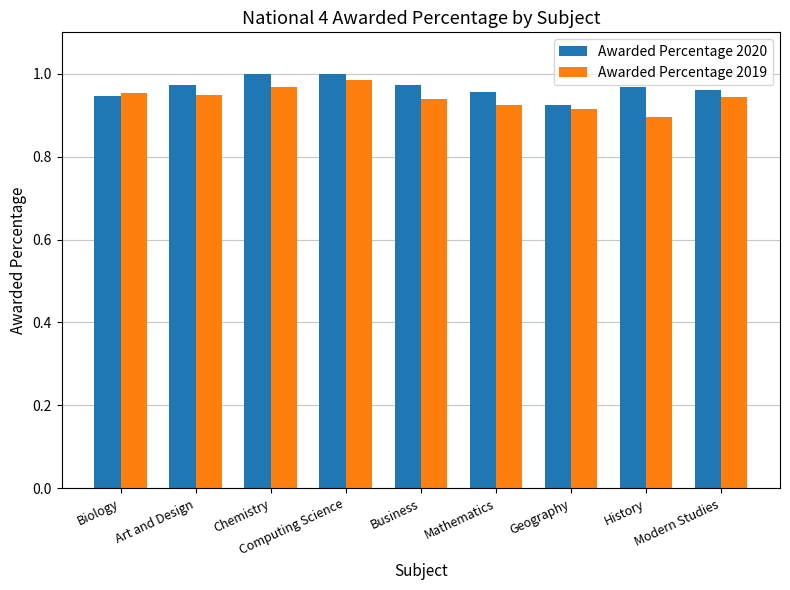

Are the bars grouped side by side (vs. stacked)?

Yes